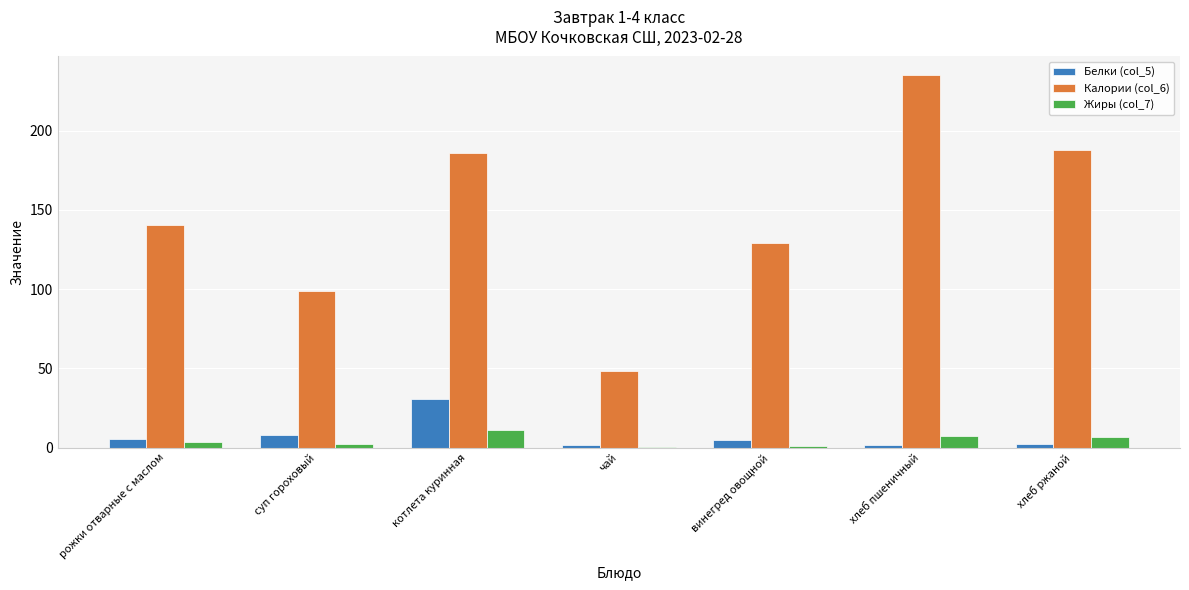

How many groups of bars are there?

7